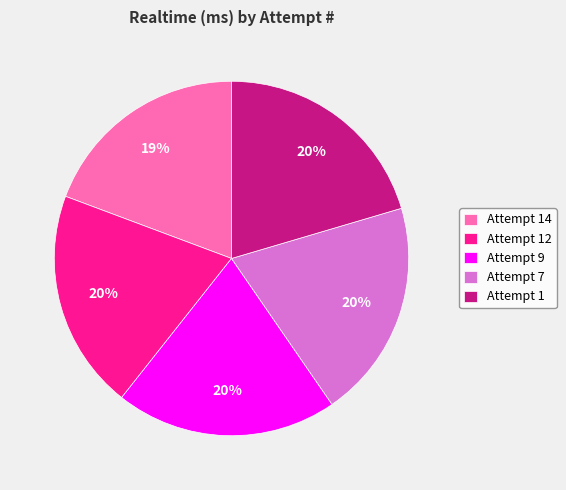

True or false: Attempt 12 accounts for 12% of the total.

False